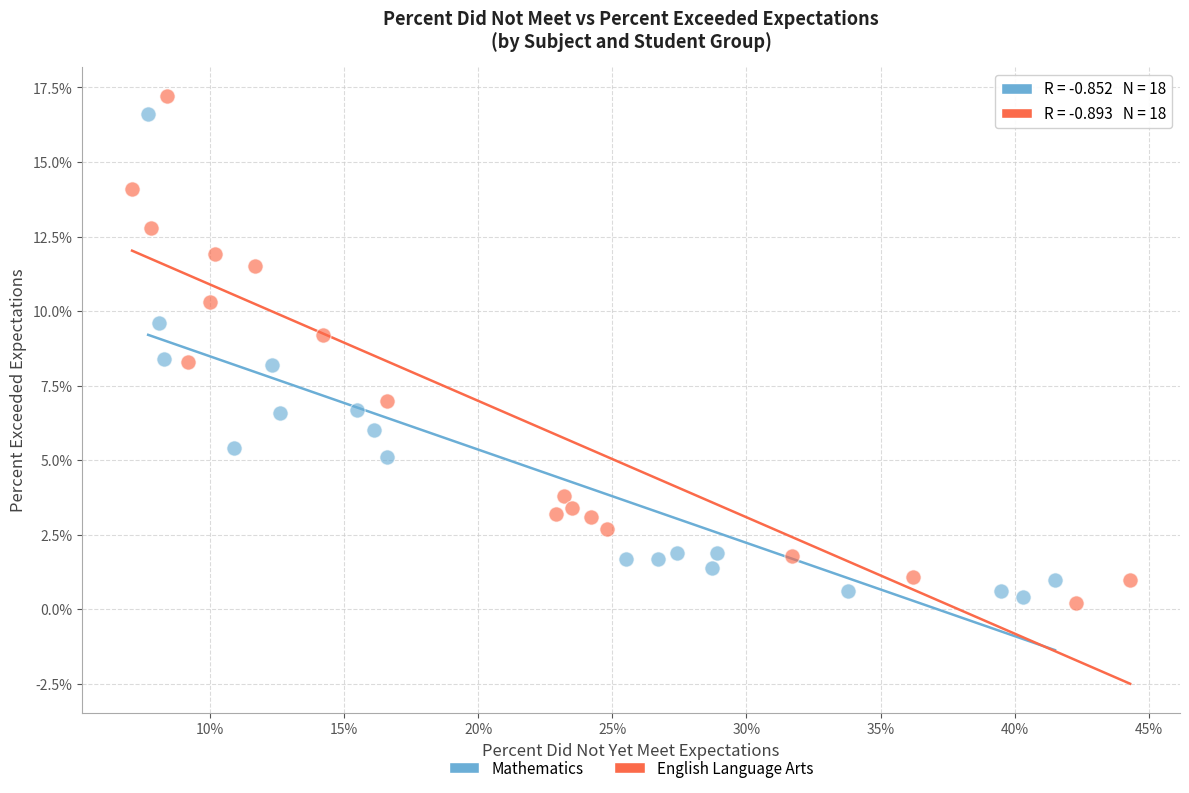

Which series reaches the minimum Y coordinate?

English Language Arts